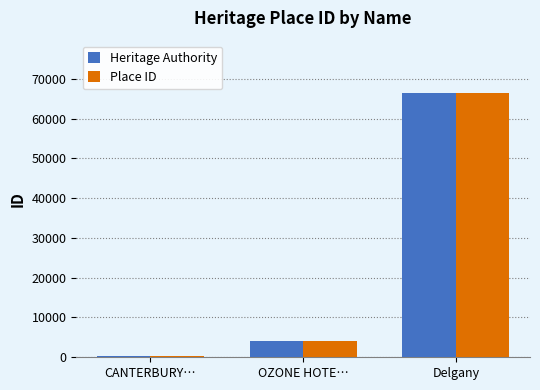

How many categories are shown in the chart?

3